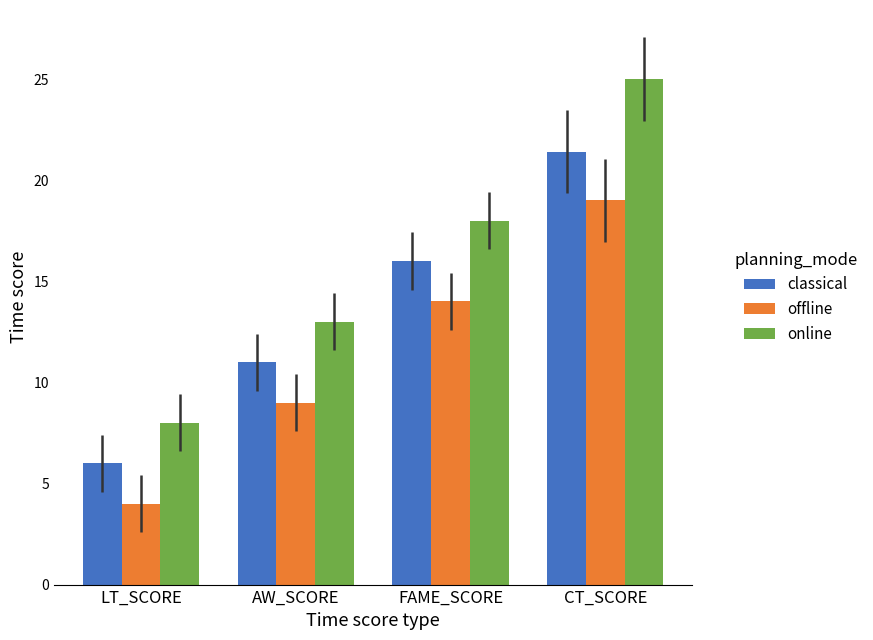

Which category has the highest value across all series?

CT_SCORE